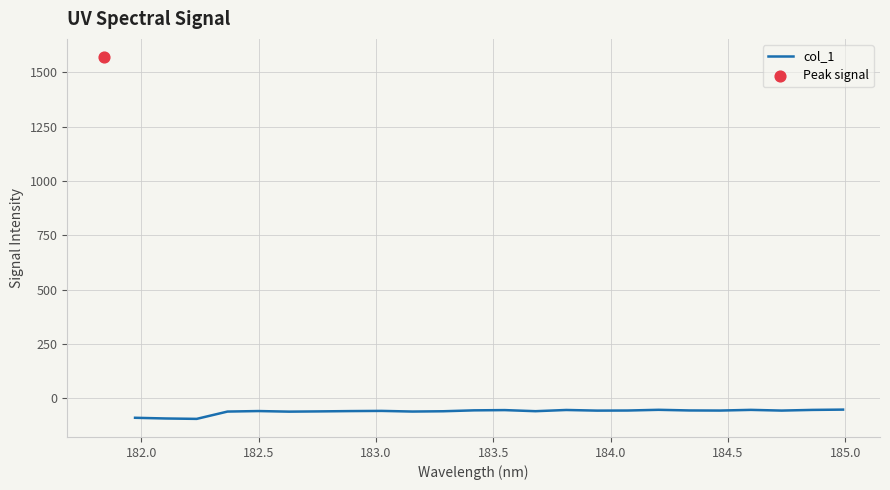

What is the highest value of the col_1 series?

-52.3